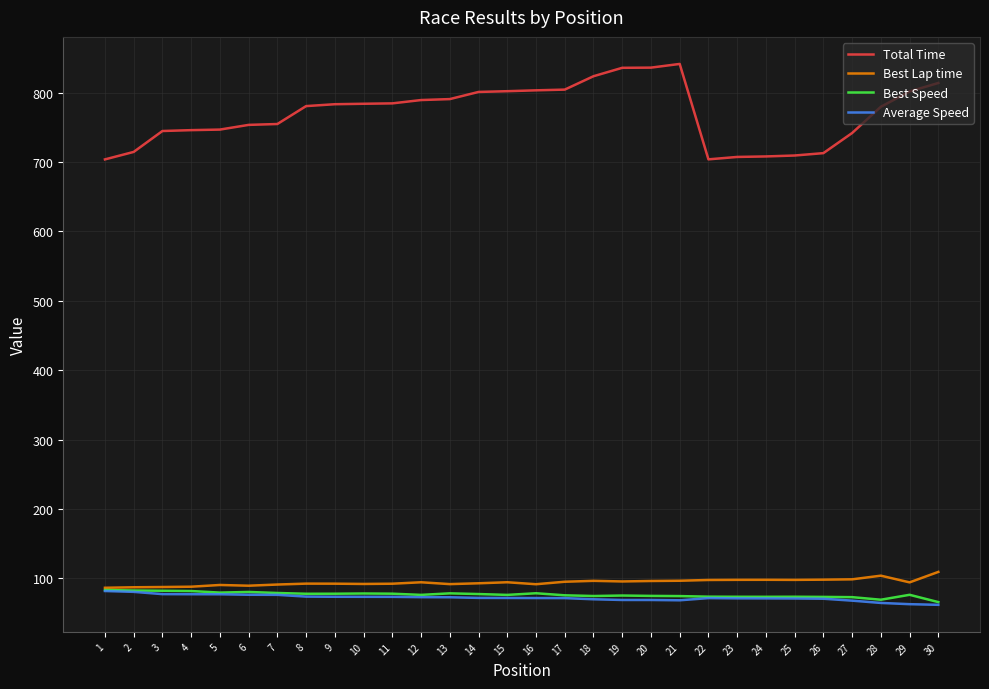

What is the smallest value displayed?

61.9